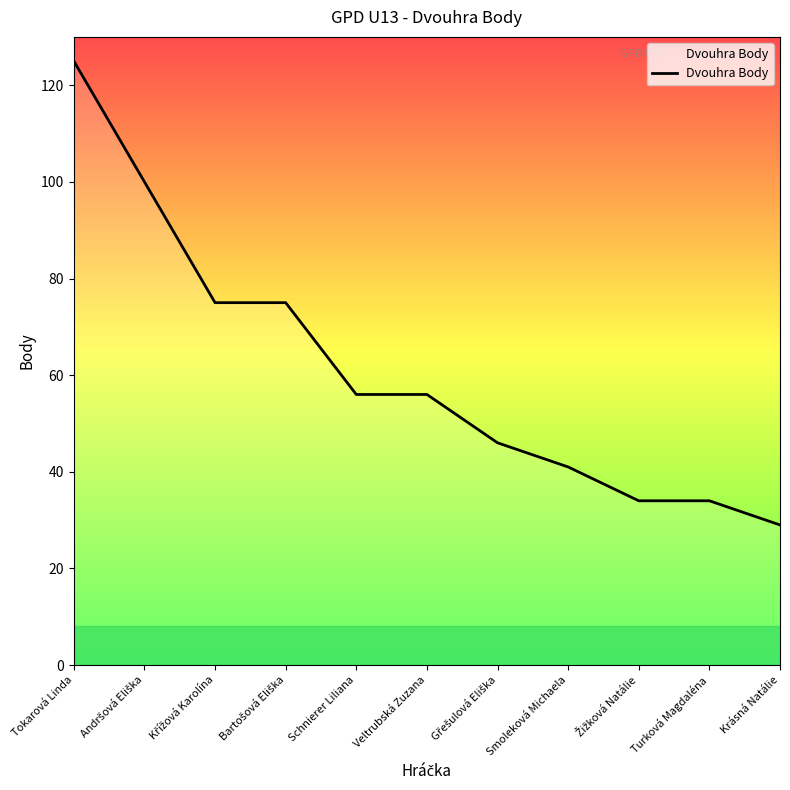

What is the minimum value shown in the chart?

29